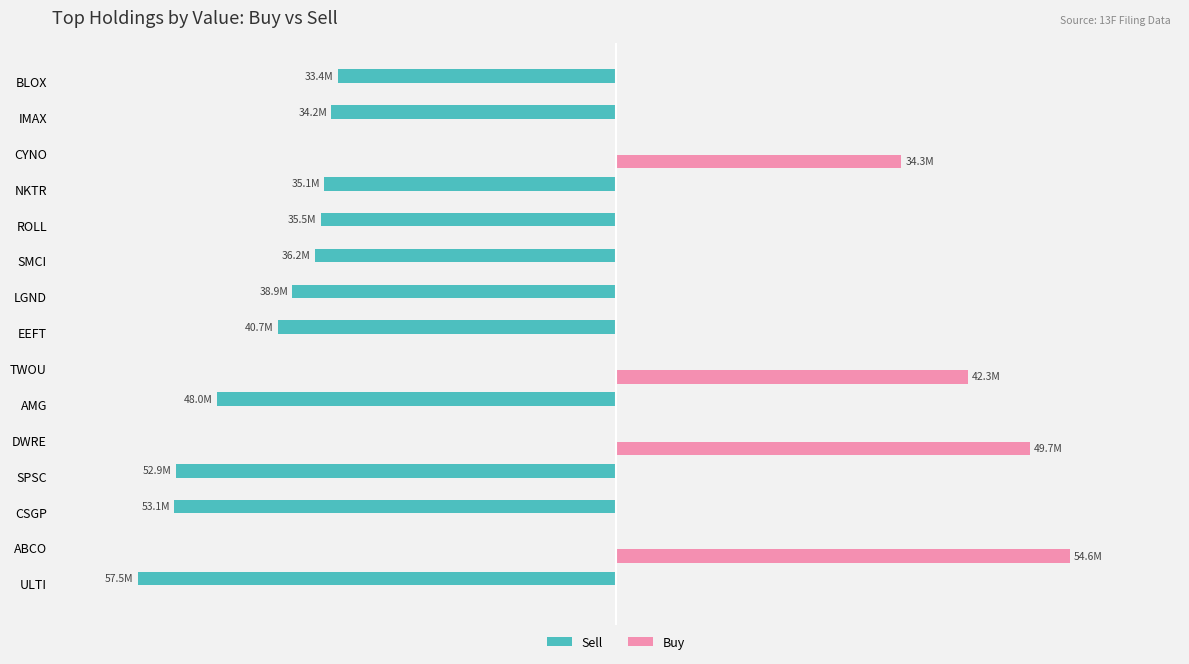

Reading left to right, transcribe all the data shown in this chart.

Sell: -57.5	0.0	-53.1	-52.9	0.0	-48.0	0.0	-40.7	-38.9	-36.2	-35.5	-35.1	0.0	-34.2	-33.4
Buy: 0.0	54.6	0.0	0.0	49.7	0.0	42.3	0.0	0.0	0.0	0.0	0.0	34.3	0.0	0.0